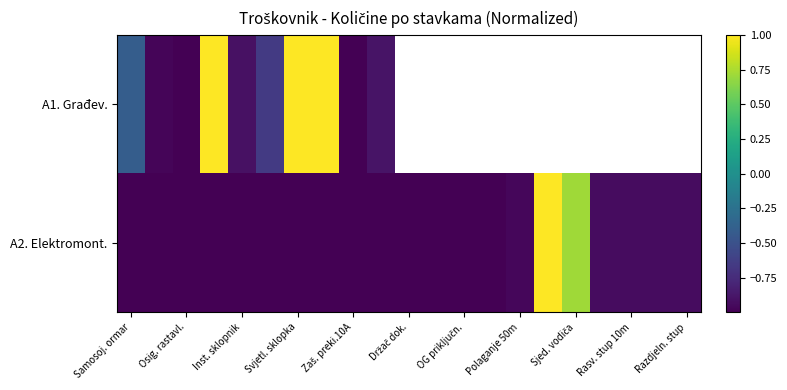

Count the number of data series in this chart.

2